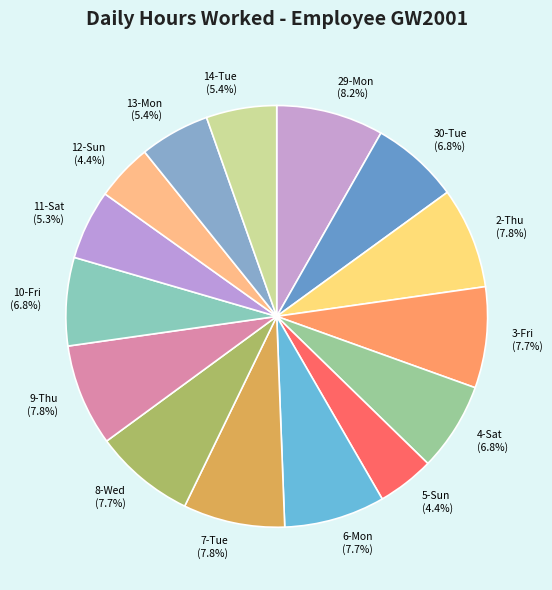

Does any single category account for the majority?

No